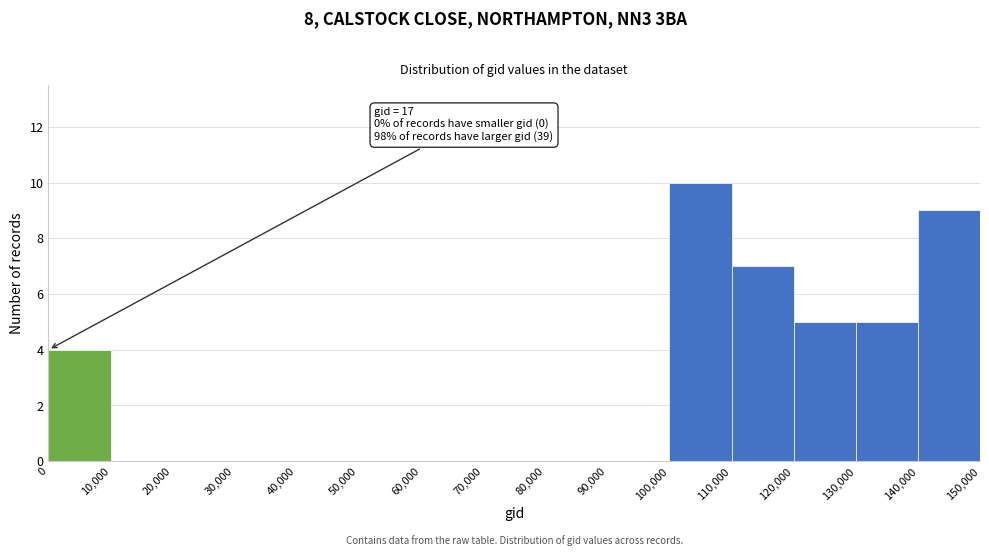

Over which range of the x-axis is the bar tallest?

100,000 to 110,000